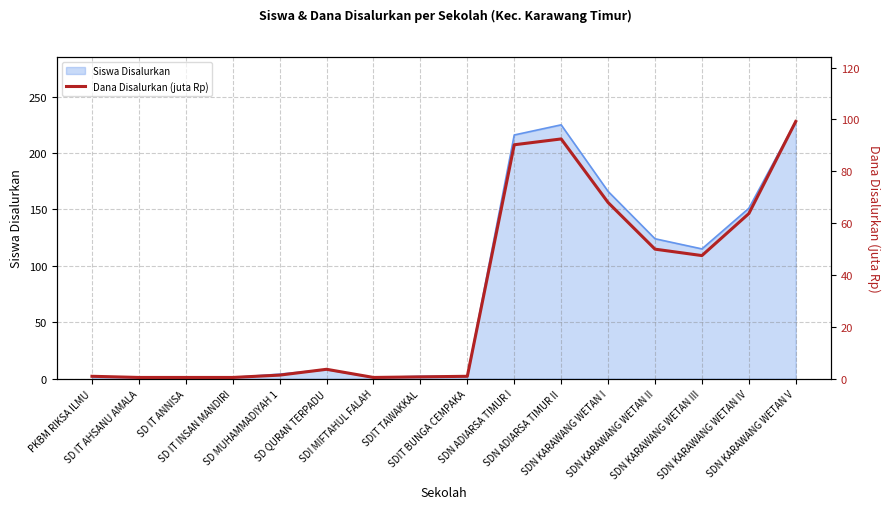

How many points are lower than both their immediate neighbors (excluding endpoints)?

2